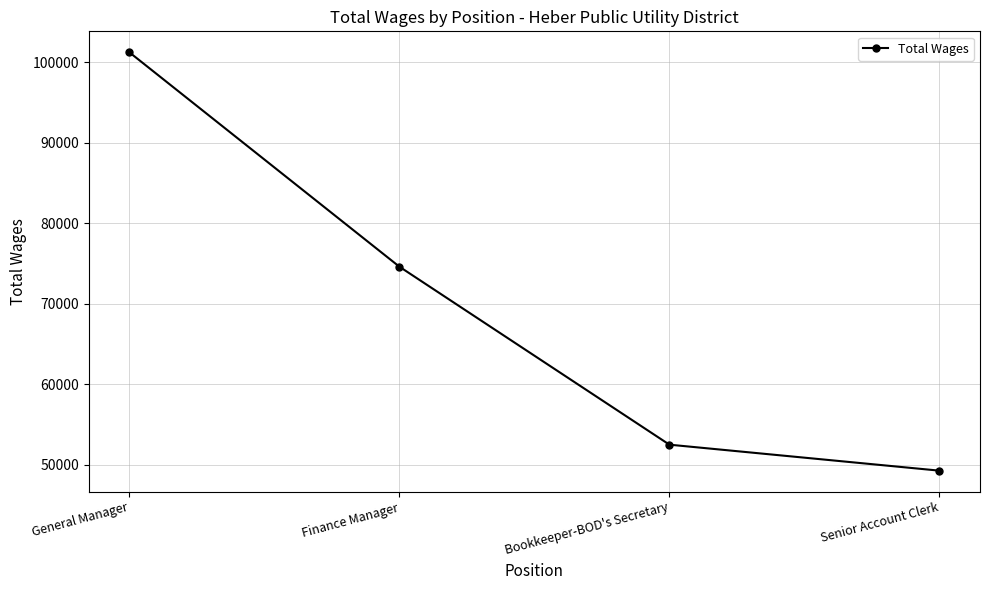

What is the smallest value displayed?

49294